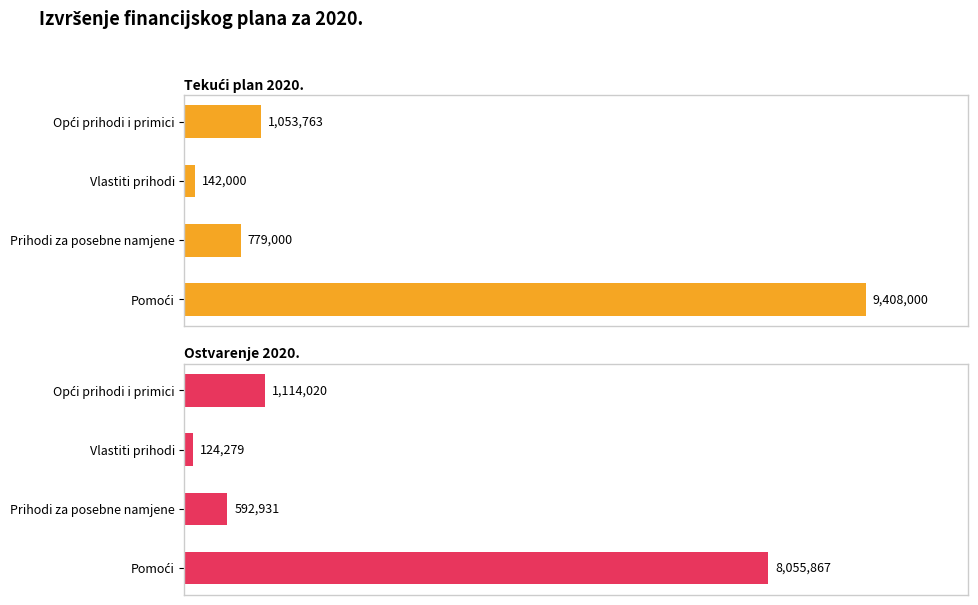

What is the value of the Tekući plan 2020. bar at the 1st from the left?

1053763.0